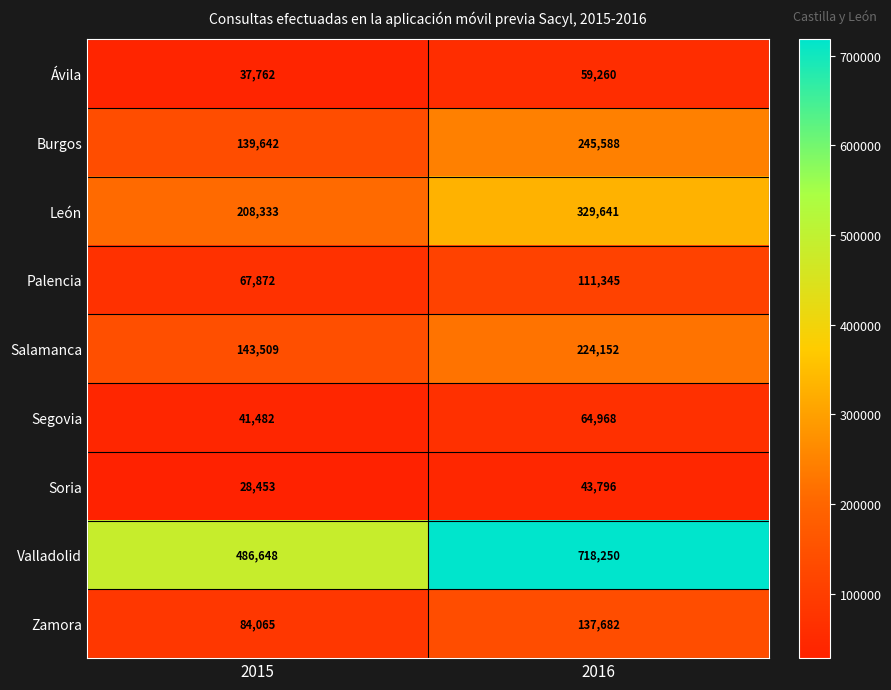

What is the difference between the maximum and minimum values in the Burgos series?

105946